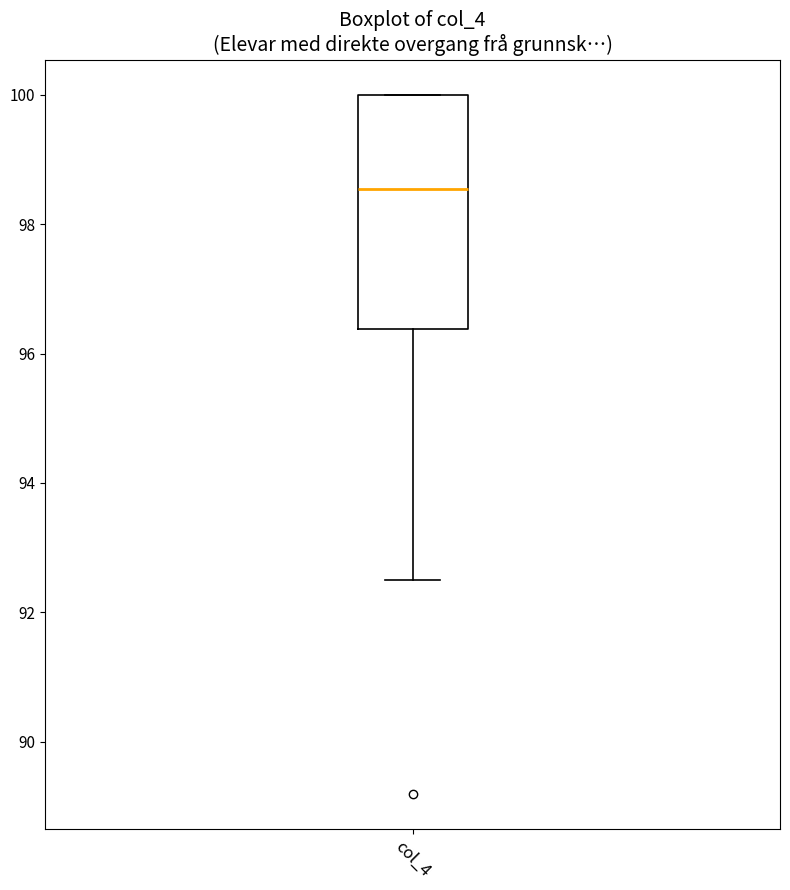

Read this box plot against the y-axis: the position of the median line, the range covered by the box, and the ends of both whiskers. The values are not printed on the chart, so give them approximately, as read against the axis.

median 98.6, box 96.4 to 100.0, whiskers 92.6 to 100.0